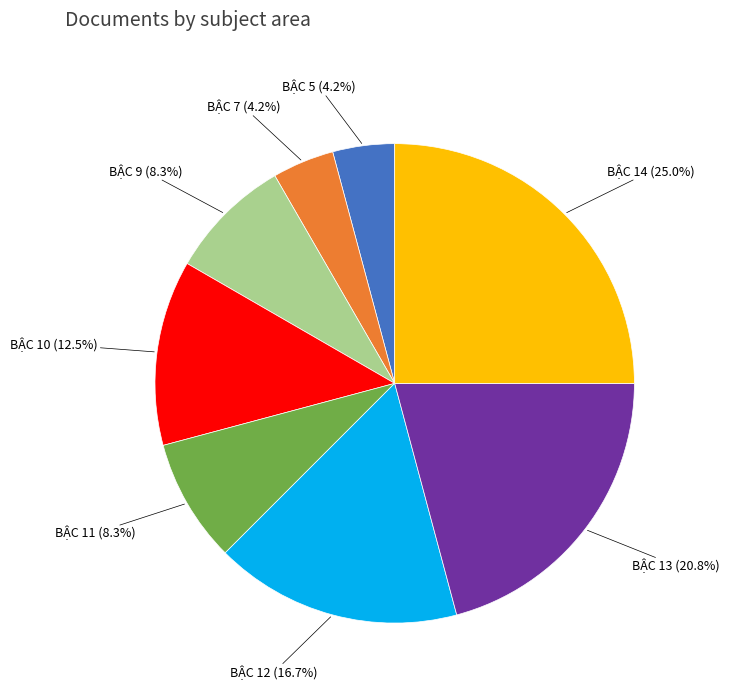

Is there any slice that represents more than half of the pie?

No